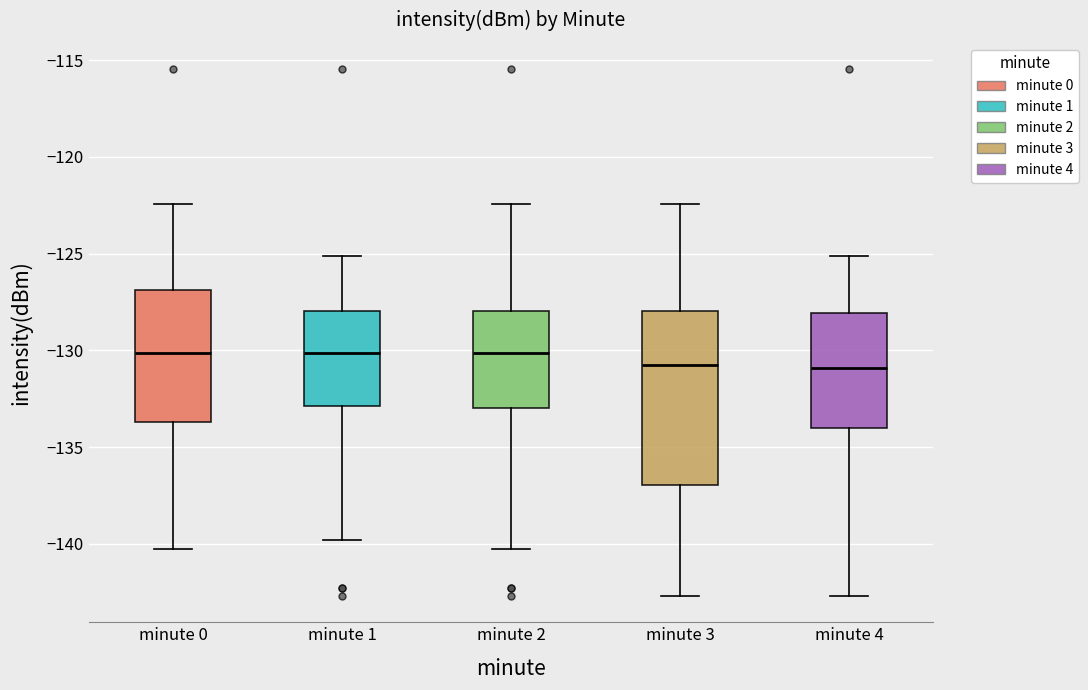

Reading left to right, read every box against the y-axis: the position of its median line, the range the box covers, and the ends of its whiskers. The values are not printed on the chart, so give them approximately, as read against the axis.

minute 0: median -130.0, box -133.5 to -127.0, whiskers -140.5 to -122.5
minute 1: median -130.0, box -133.0 to -128.0, whiskers -140.0 to -125.0
minute 2: median -130.0, box -133.0 to -128.0, whiskers -140.5 to -122.5
minute 3: median -131.0, box -137.0 to -128.0, whiskers -142.5 to -122.5
minute 4: median -131.0, box -134.0 to -128.0, whiskers -142.5 to -125.0